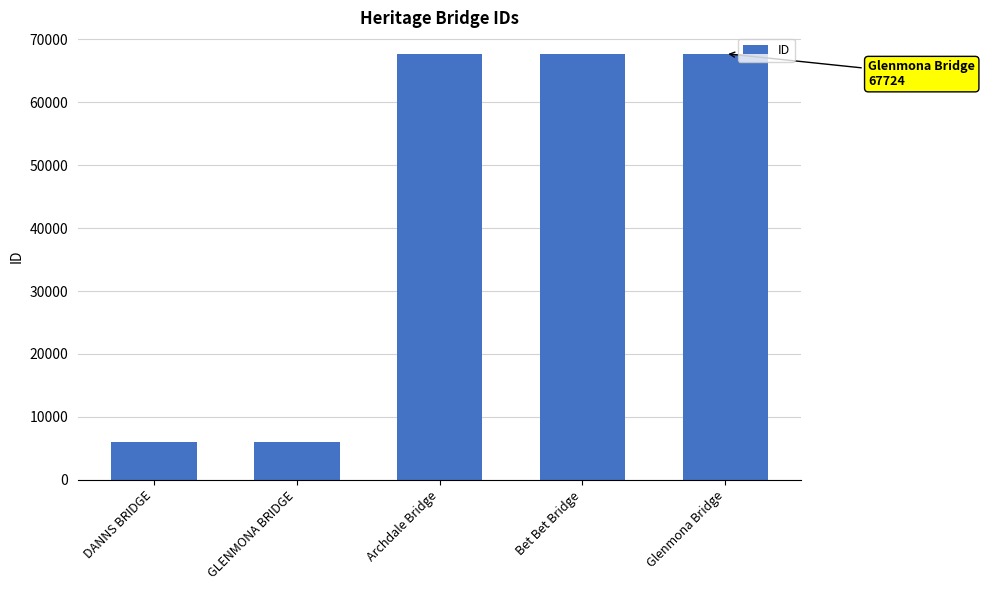

The chart shows a value of 67717 at Bet Bet Bridge. True or false?

True